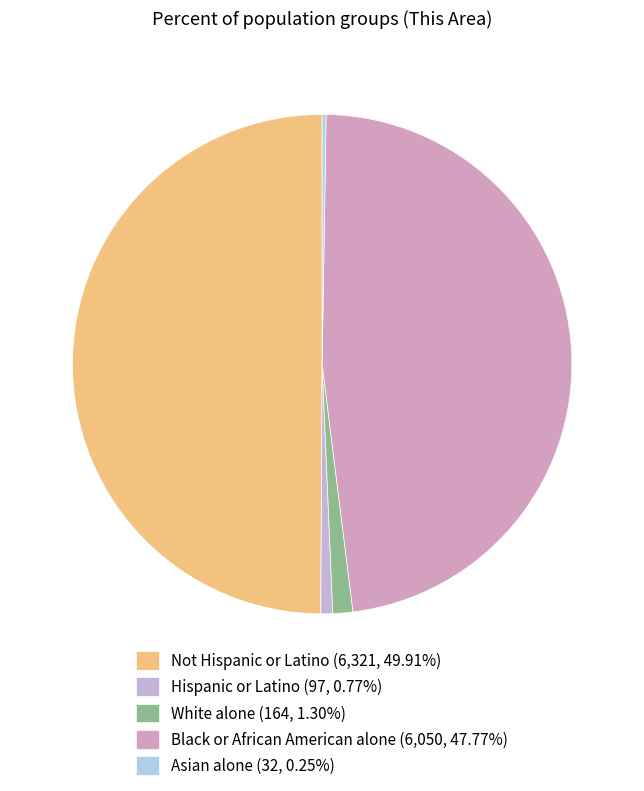

Count the number of slices in the pie.

5